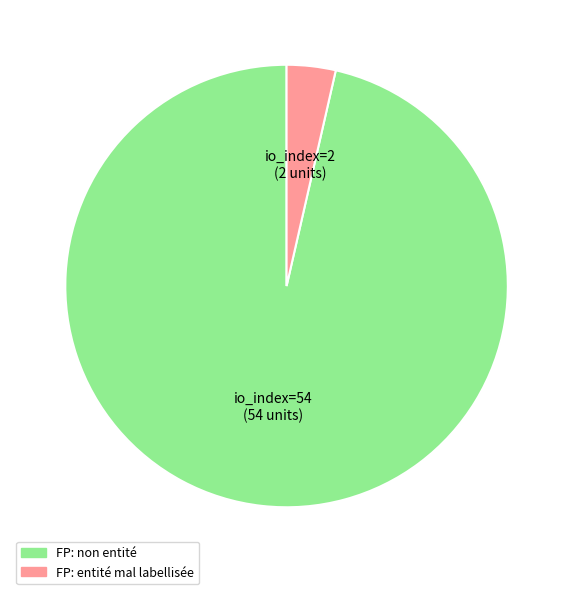

Which slice is the largest?

FP: non entité